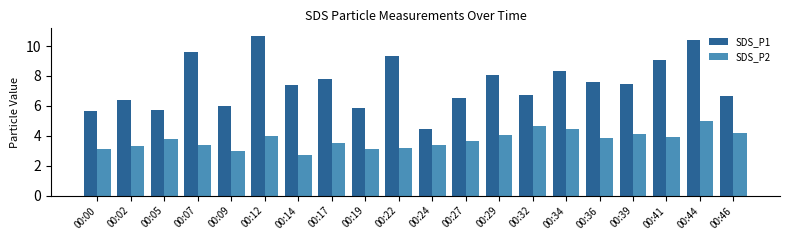

What is the difference between the highest and lowest values at 00:27?

2.9